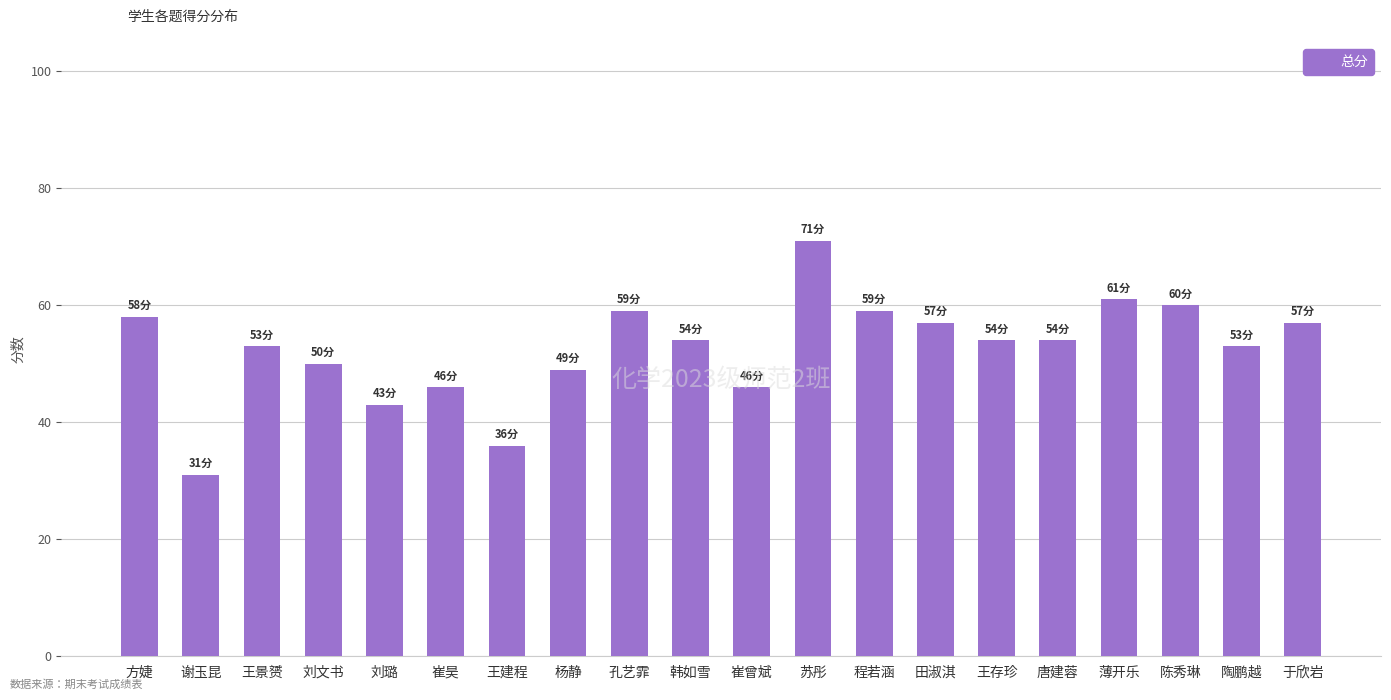

The chart shows a value of 23 at 于欣岩. True or false?

False